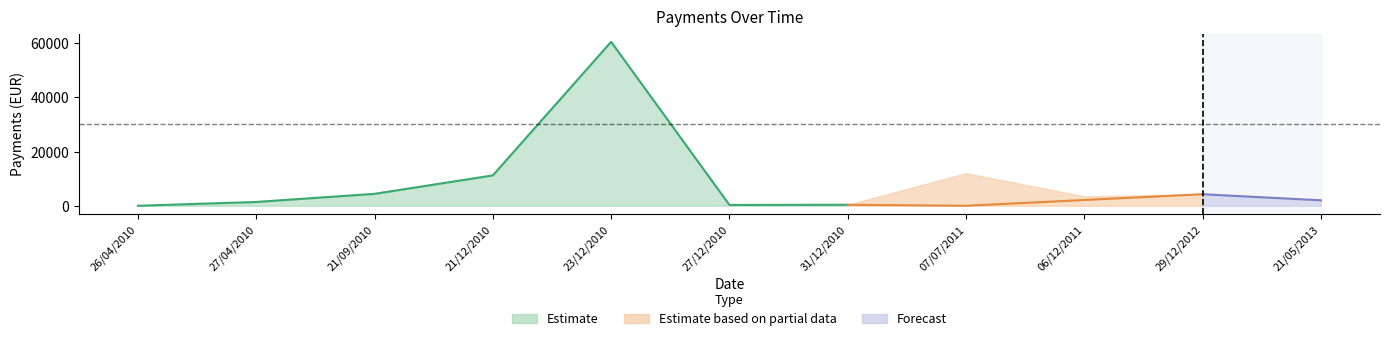

What position from the left is 21/05/2013?

11